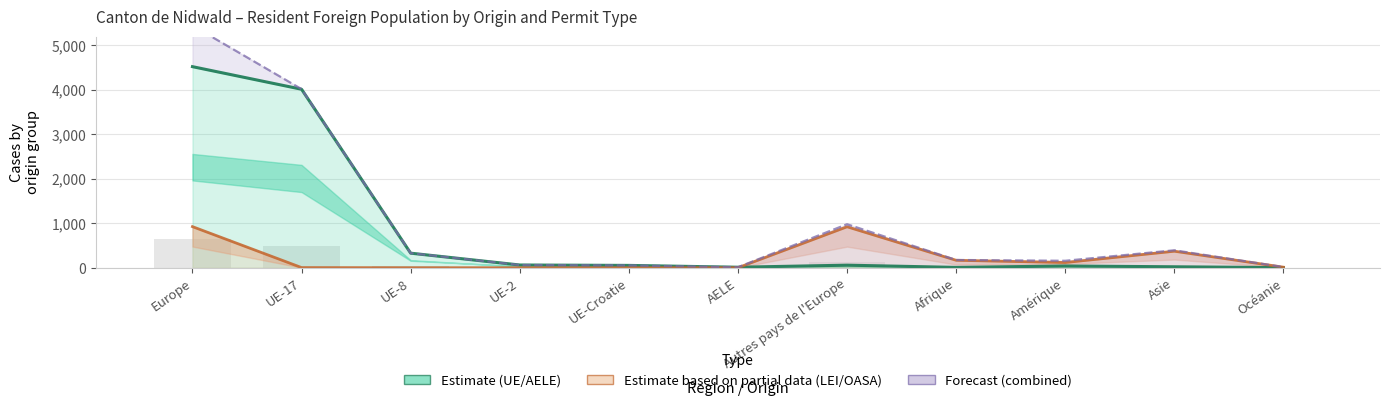

At which label does Estimate based on partial data (LEI/OASA) reach its peak?

Europe